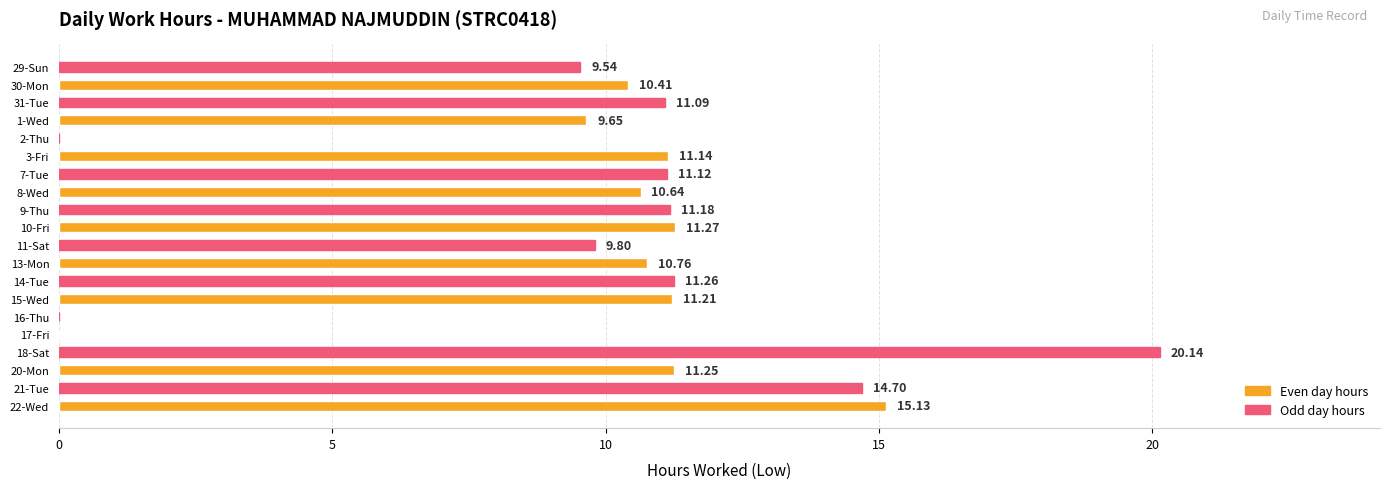

Count the number of data series in this chart.

1